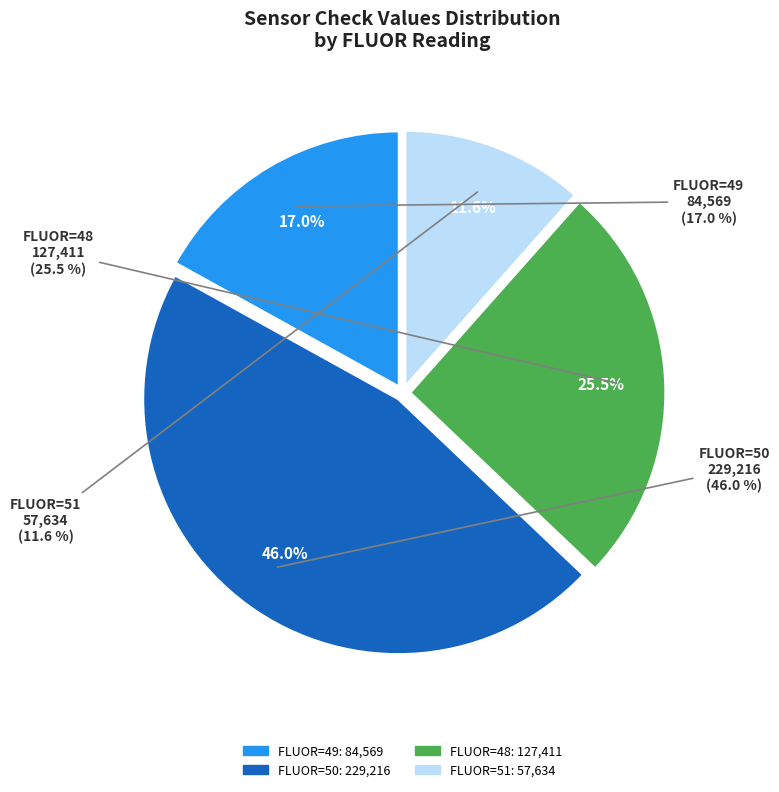

Does any single category account for the majority?

No